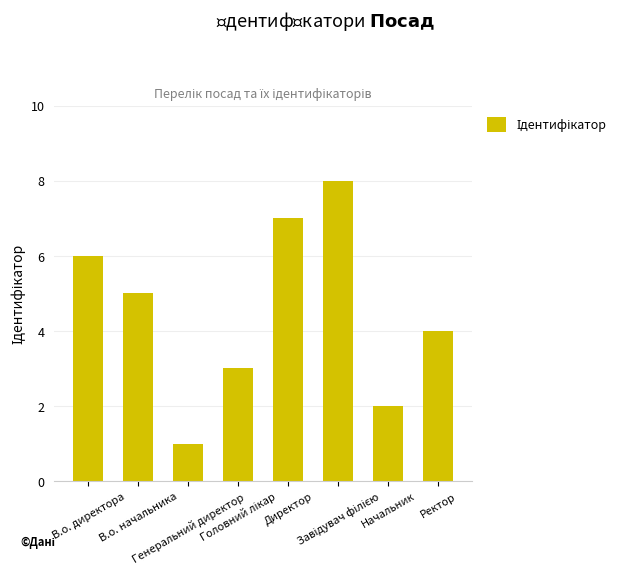

Is it true that the value at Генеральний директор is 0?

False